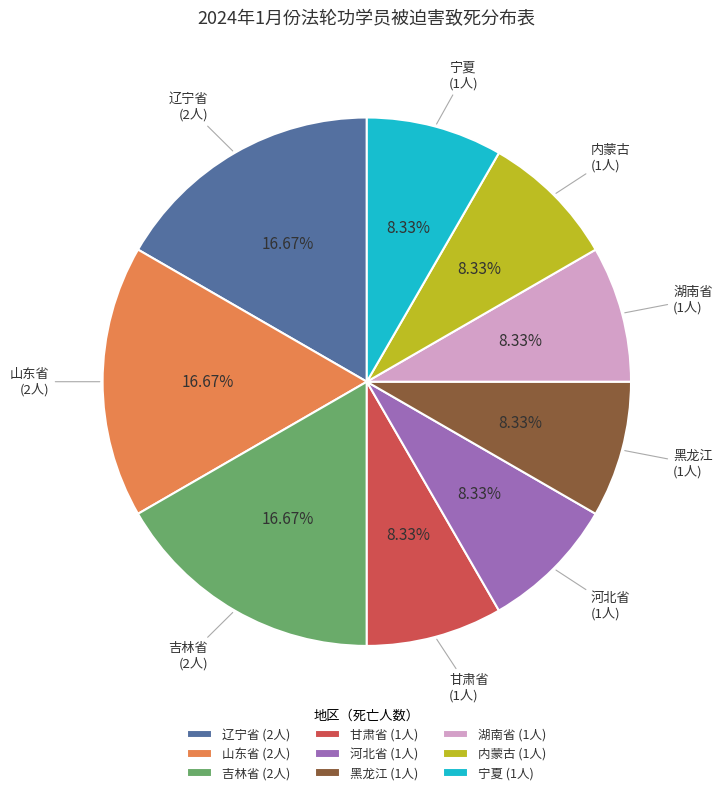

Approximately how many times larger is the value at 辽宁省 compared to 甘肃省?

2.0